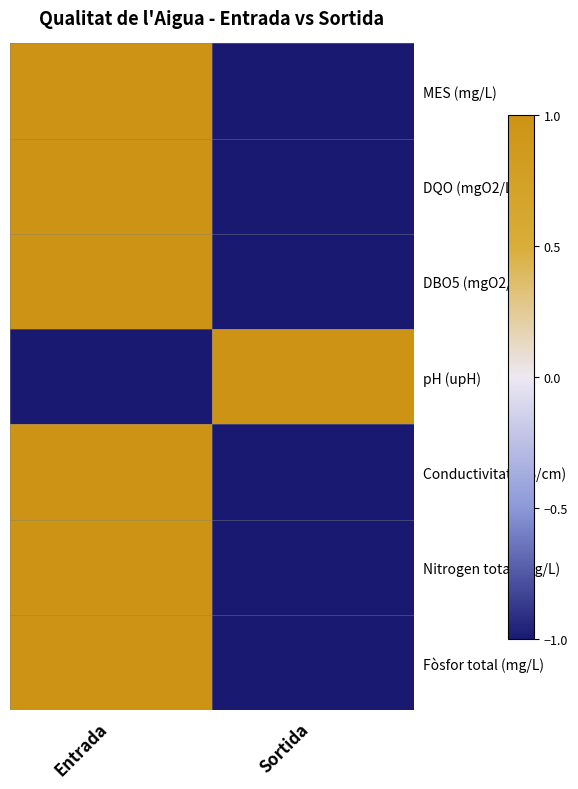

Reading left to right, extract all data points from this chart.

MES (mg/L): Entrada=1	Sortida=-1
DQO (mgO2/L): Entrada=1	Sortida=-1
DBO5 (mgO2/L): Entrada=1	Sortida=-1
pH (upH): Entrada=-1	Sortida=1
Conductivitat (µS/cm): Entrada=1	Sortida=-1
Nitrogen total (mg/L): Entrada=1	Sortida=-1
Fòsfor total (mg/L): Entrada=1	Sortida=-1